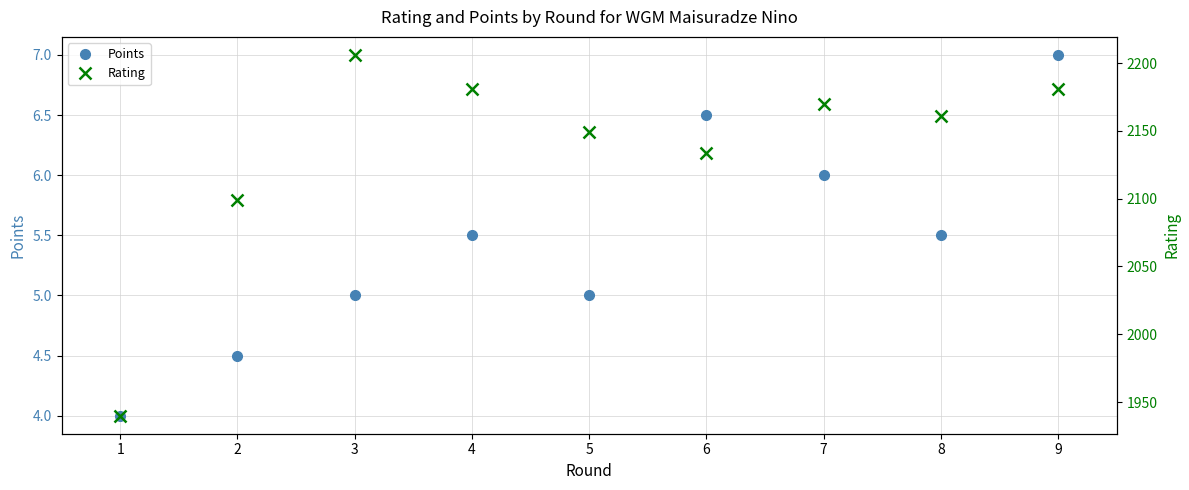

Which category has the highest value in the Points series?

9